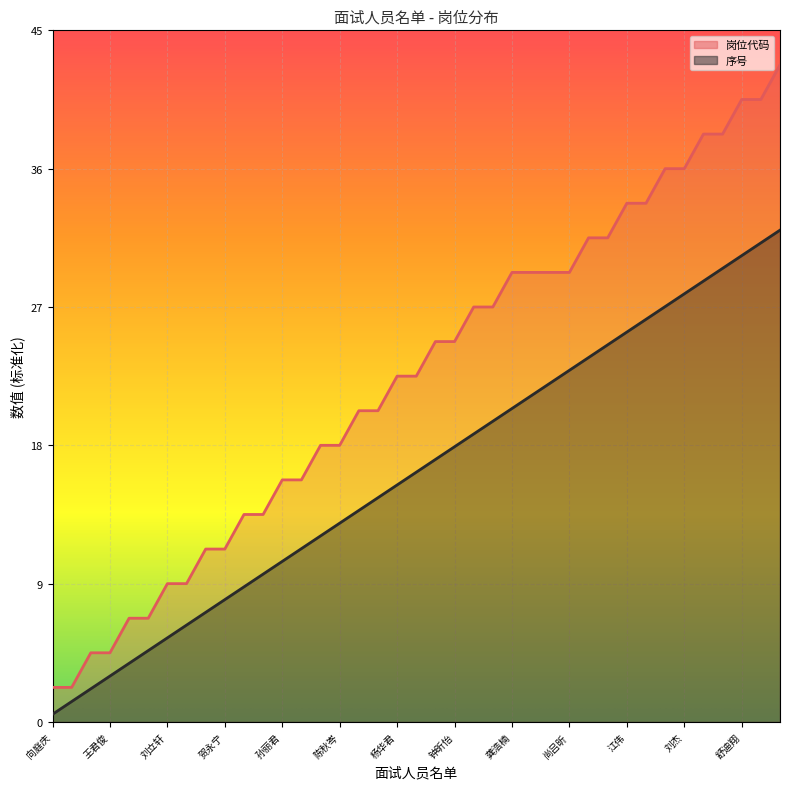

Reading right to left, extract all data points from this chart.

岗位代码: 陈鹏=42.8	吴秀蓉=40.5	舒迪翔=40.5	刘花=38.2	李俊杰=38.2	刘杰=36.0	唐丽颖=36.0	刘焱=33.8	江伟=33.8	唐祥胜=31.5	彭英枝=31.5	尚吕昕=29.2	黄良=29.2	伍车谋=29.2	龚浩楠=29.2	卿凤仪=27.0	周明昊=27.0	钟昕怡=24.8	李鑫=24.8	李丹甜=22.5	杨华君=22.5	欧阳喜=20.2	李海婷=20.2	陈秋岑=18.0	刘宸=18.0	张佳丽=15.8	孙丽君=15.8	黄小荣=13.5	刘基元=13.5	贺永宁=11.2	匡鸿媛=11.2	曾凤玲=9.0	刘立轩=9.0	陈鑫艳=6.8	向倩=6.8	王君俊=4.5	何杰=4.5	李海洋=2.2	向庭庆=2.2
序号: 陈鹏=32.0	吴秀蓉=31.2	舒迪翔=30.3	刘花=29.5	李俊杰=28.7	刘杰=27.9	唐丽颖=27.0	刘焱=26.2	江伟=25.4	唐祥胜=24.5	彭英枝=23.7	尚吕昕=22.9	黄良=22.1	伍车谋=21.2	龚浩楠=20.4	卿凤仪=19.6	周明昊=18.7	钟昕怡=17.9	李鑫=17.1	李丹甜=16.2	杨华君=15.4	欧阳喜=14.6	李海婷=13.8	陈秋岑=12.9	刘宸=12.1	张佳丽=11.3	孙丽君=10.4	黄小荣=9.6	刘基元=8.8	贺永宁=8.0	匡鸿媛=7.1	曾凤玲=6.3	刘立轩=5.5	陈鑫艳=4.6	向倩=3.8	王君俊=3.0	何杰=2.2	李海洋=1.3	向庭庆=0.5